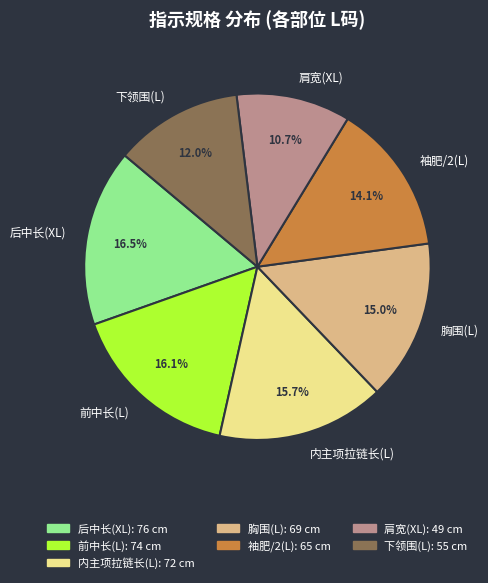

To the nearest percent, what percentage of the pie is 袖肥/2(L)?

14%